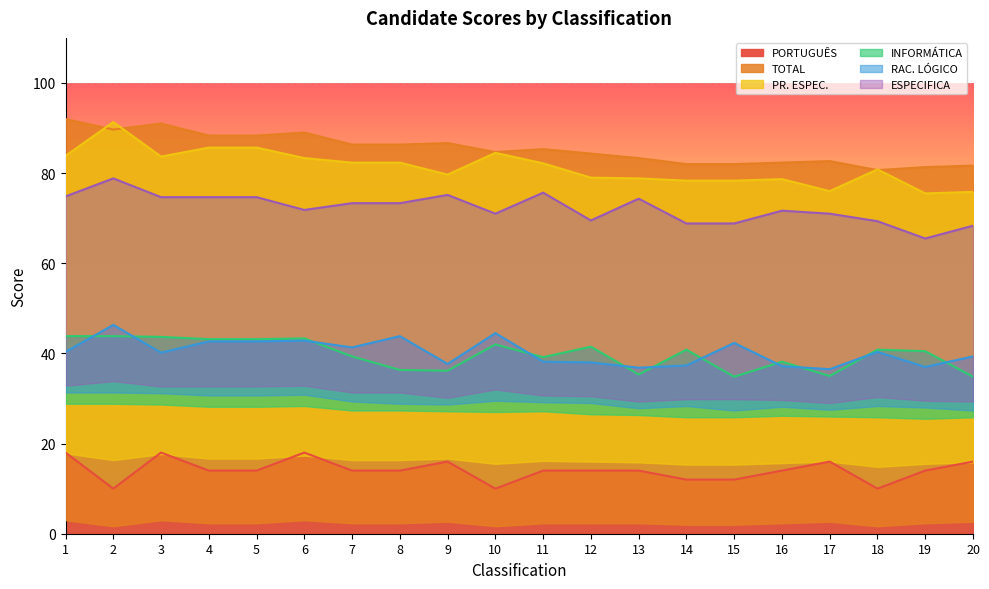

Which category has the lowest value in the PR. ESPEC. series?

19